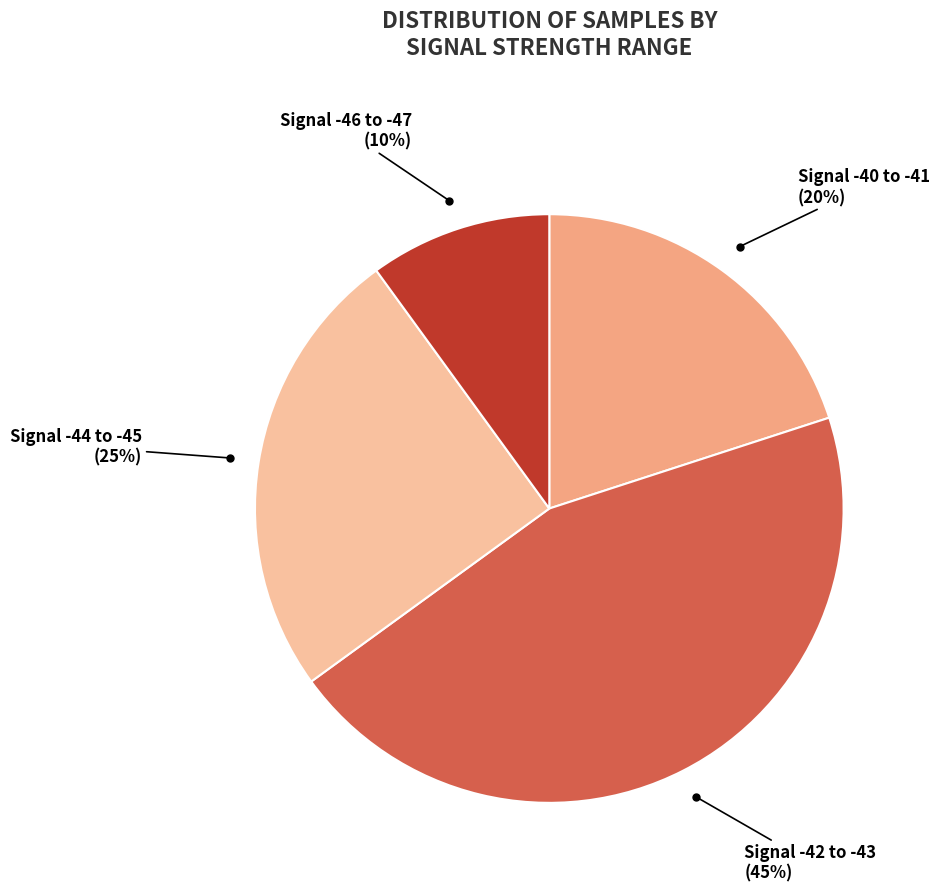

Which slice is the smallest?

Signal -46 to -47